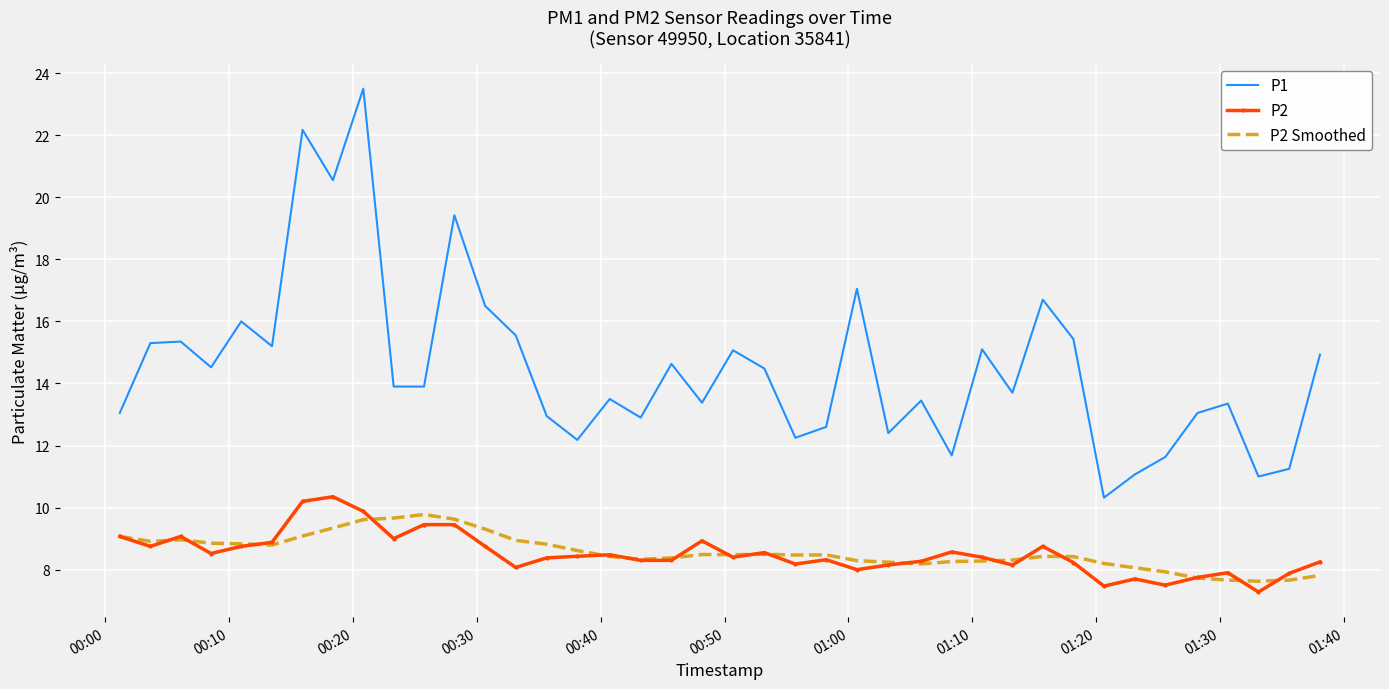

Rank the series by their maximum value, from lowest to highest.

P2 Smoothed, P2, P1